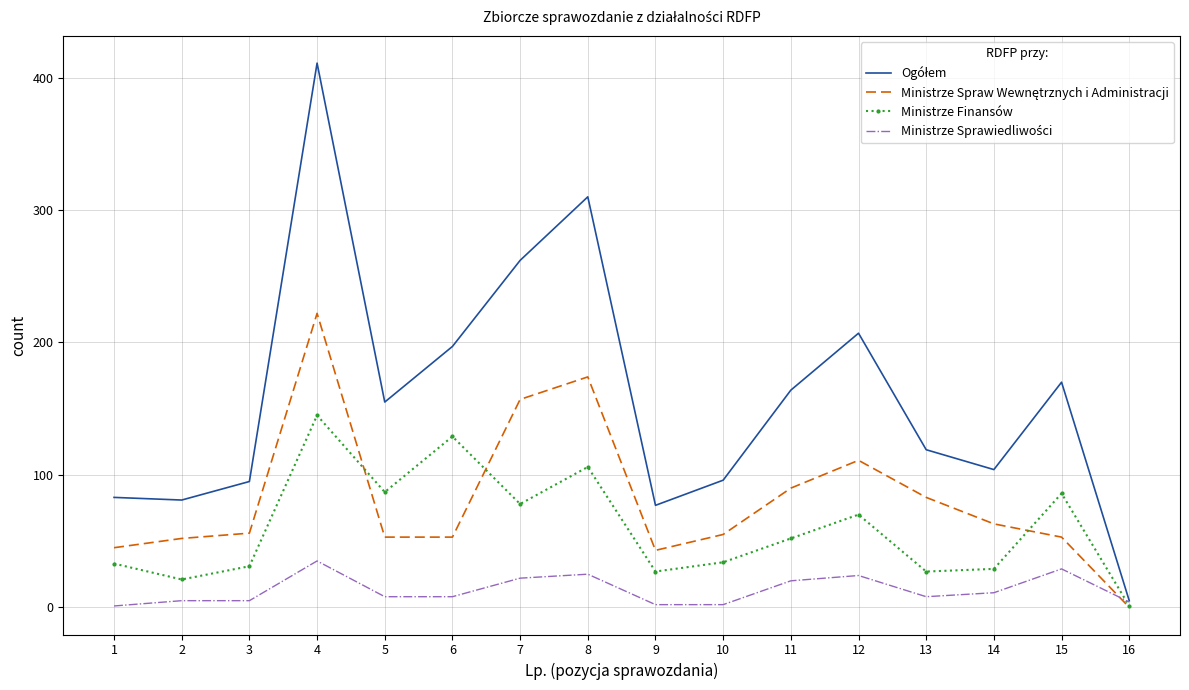

True or false: Ministrze Finansów has a value of 1 at 16.

True